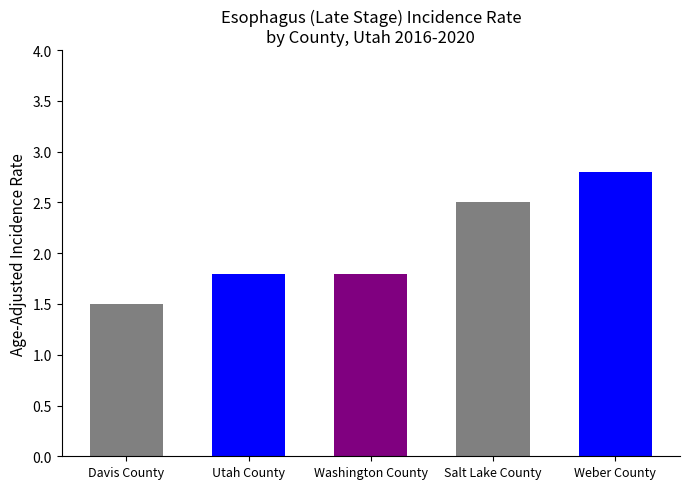

Between Weber County and Washington County, which is larger?

Weber County